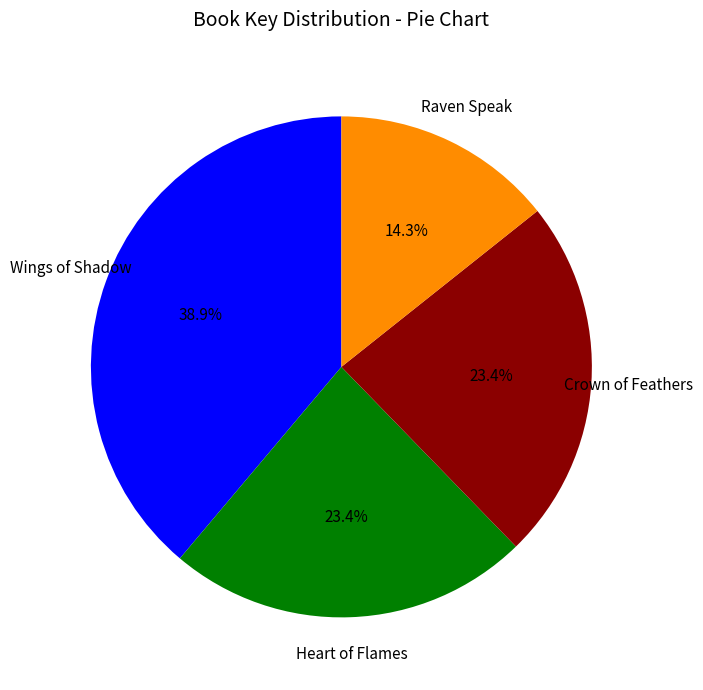

Which category has the biggest portion of the pie?

Wings of Shadow